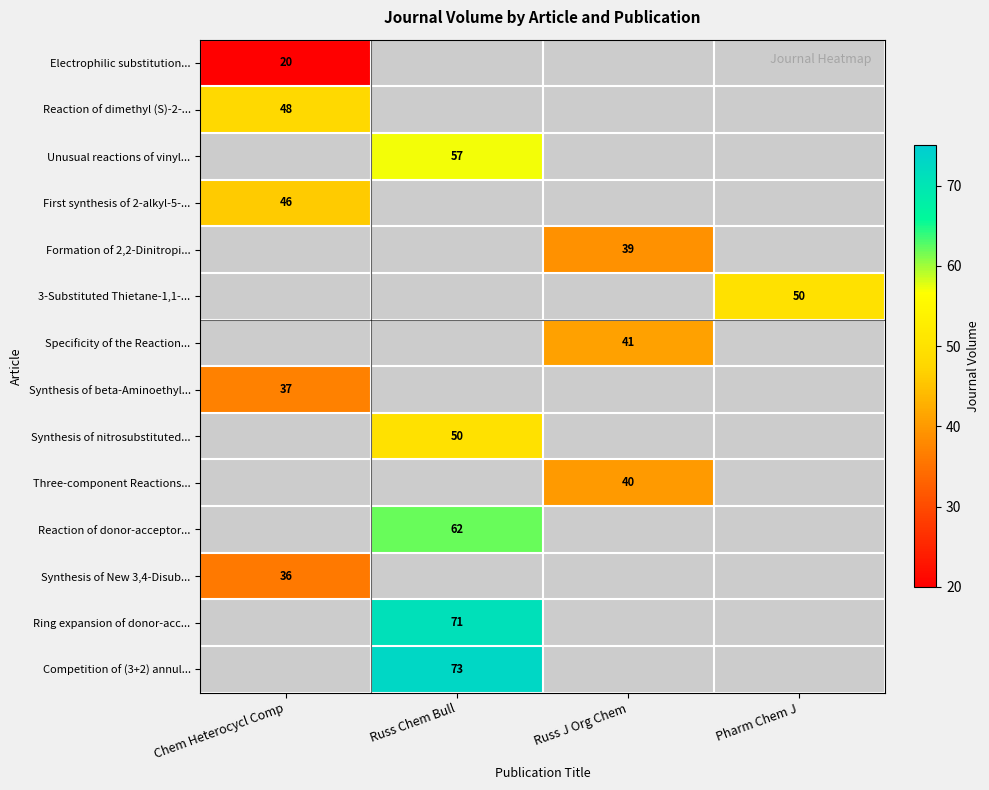

The value of Reaction of donor-acceptor... at Russ Chem Bull is 62. True or false?

True